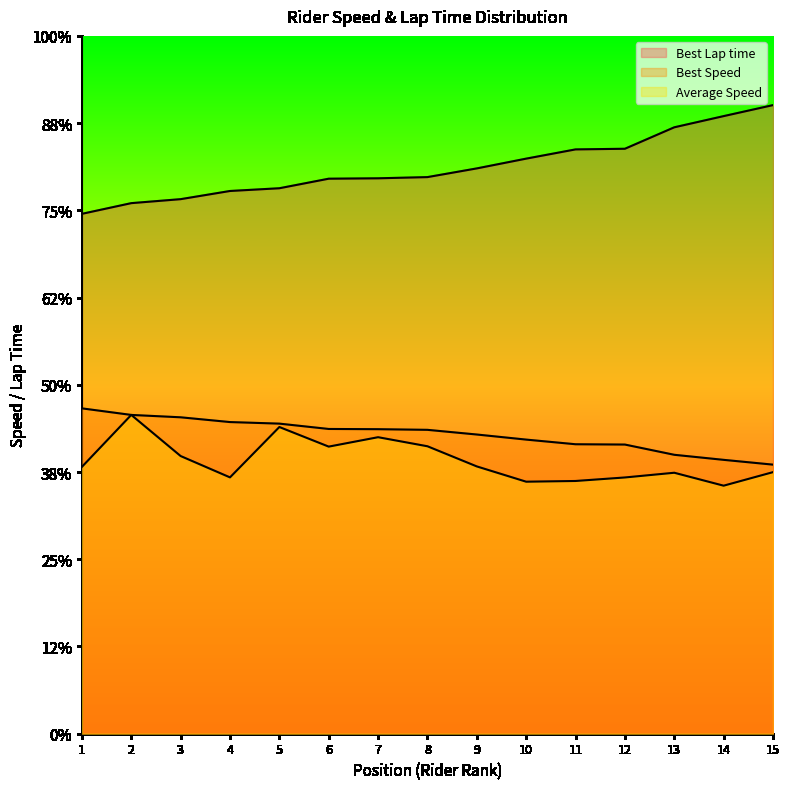

What is the sum of all Best Lap time values?

1949.5